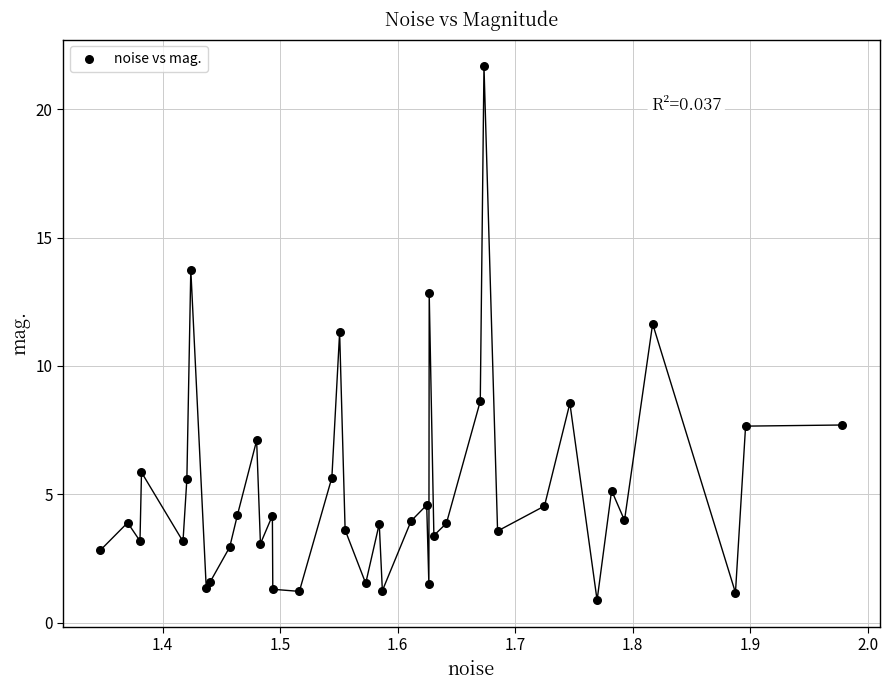

What Y value in the scatter plot is closest to 11?

11.3